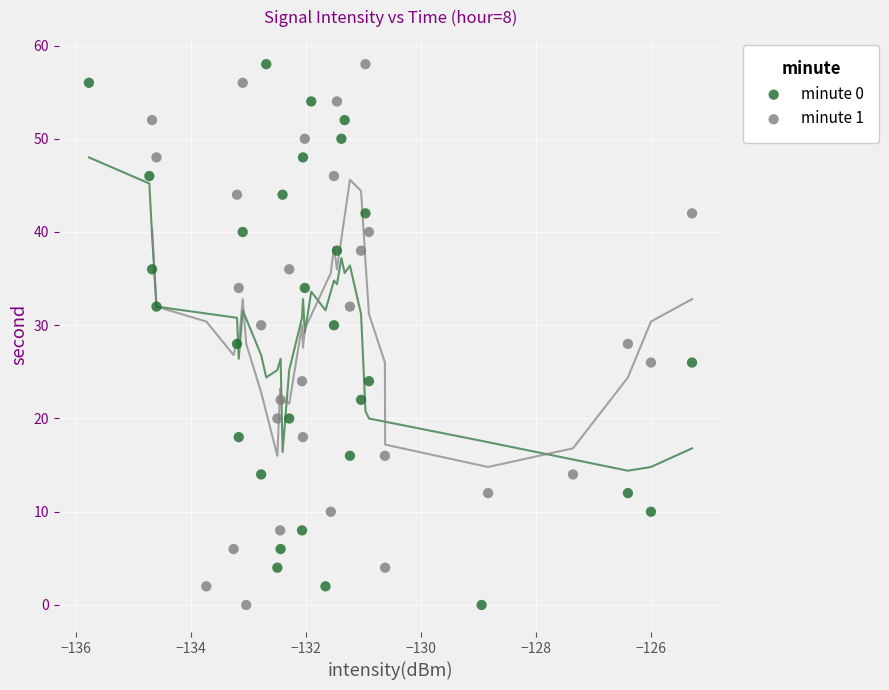

What are all the series names shown in the legend?

minute 0, minute 1